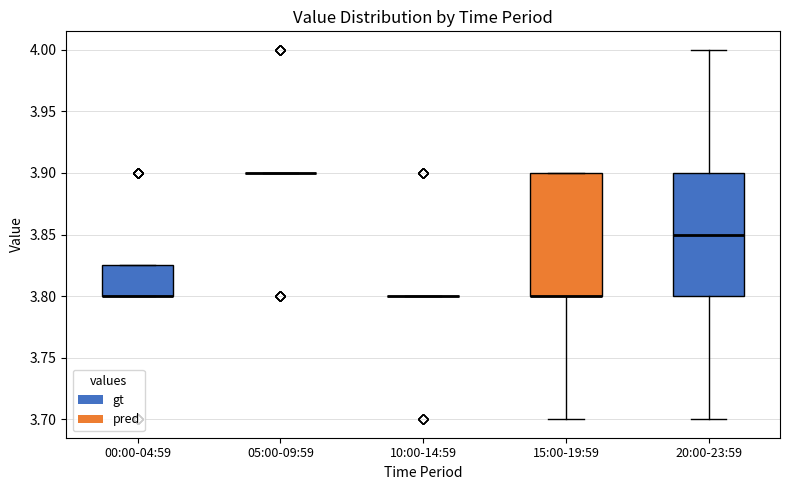

Reading left to right, transcribe this box plot: for each box, give where its median line is, the range the box spans, and where its two whiskers end, as read against the y-axis. The values are not printed on the chart, so give them approximately, as read against the axis.

00:00-04:59: median 3.800 (drawn on the box's lower edge), box 3.800 to 3.825, whiskers 3.800 to 3.825
05:00-09:59: box collapsed to a line at 3.900, whiskers 3.900 to 3.900
10:00-14:59: box collapsed to a line at 3.800, whiskers 3.800 to 3.800
15:00-19:59: median 3.800 (drawn on the box's lower edge), box 3.800 to 3.900, whiskers 3.700 to 3.900
20:00-23:59: median 3.850, box 3.800 to 3.900, whiskers 3.700 to 4.000